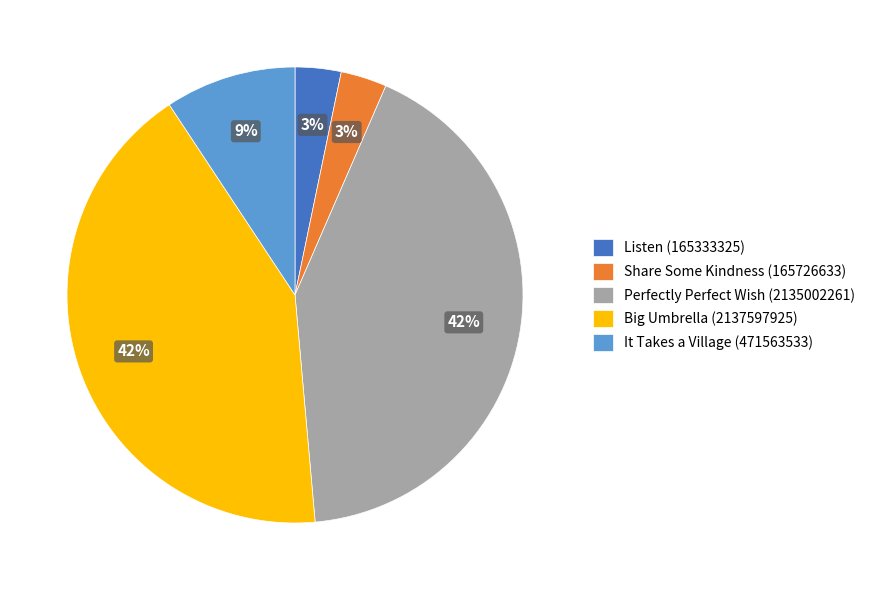

How many slices are in this pie chart?

5